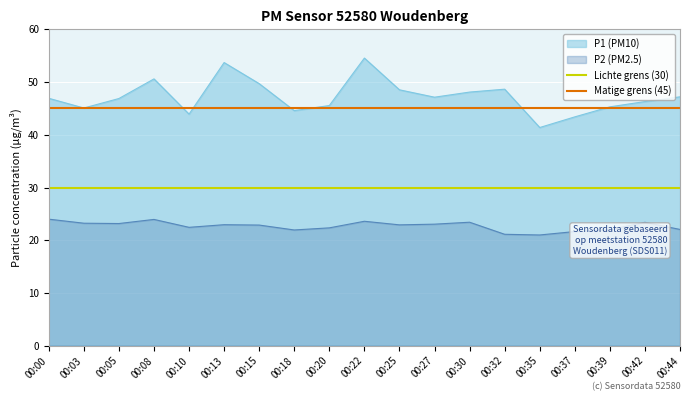

The Lichte grens (30) series shows 50 at 00:00. True or false?

False